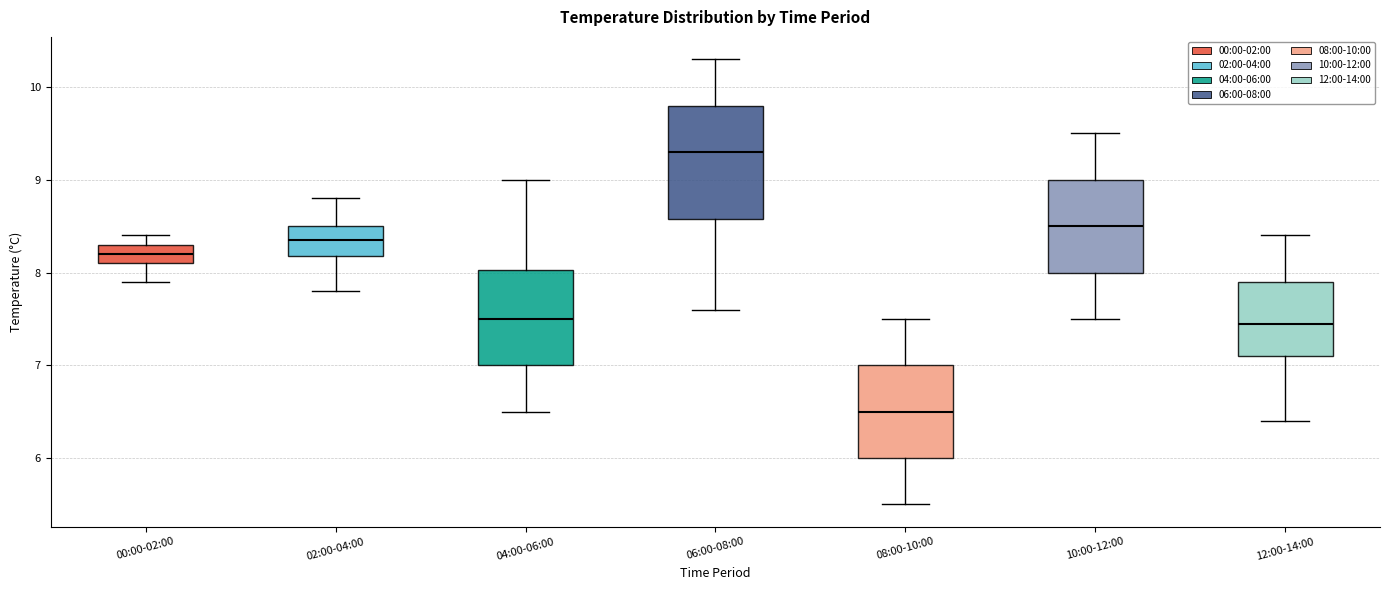

Reading left to right, read every box against the y-axis: the position of its median line, the range the box covers, and the ends of its whiskers. The values are not printed on the chart, so give them approximately, as read against the axis.

00:00-02:00: median 8.2, box 8.1 to 8.3, whiskers 7.9 to 8.4
02:00-04:00: median 8.4, box 8.2 to 8.5, whiskers 7.8 to 8.8
04:00-06:00: median 7.5, box 7.0 to 8.0, whiskers 6.5 to 9.0
06:00-08:00: median 9.3, box 8.6 to 9.8, whiskers 7.6 to 10.3
08:00-10:00: median 6.5, box 6.0 to 7.0, whiskers 5.5 to 7.5
10:00-12:00: median 8.5, box 8.0 to 9.0, whiskers 7.5 to 9.5
12:00-14:00: median 7.5, box 7.1 to 7.9, whiskers 6.4 to 8.4